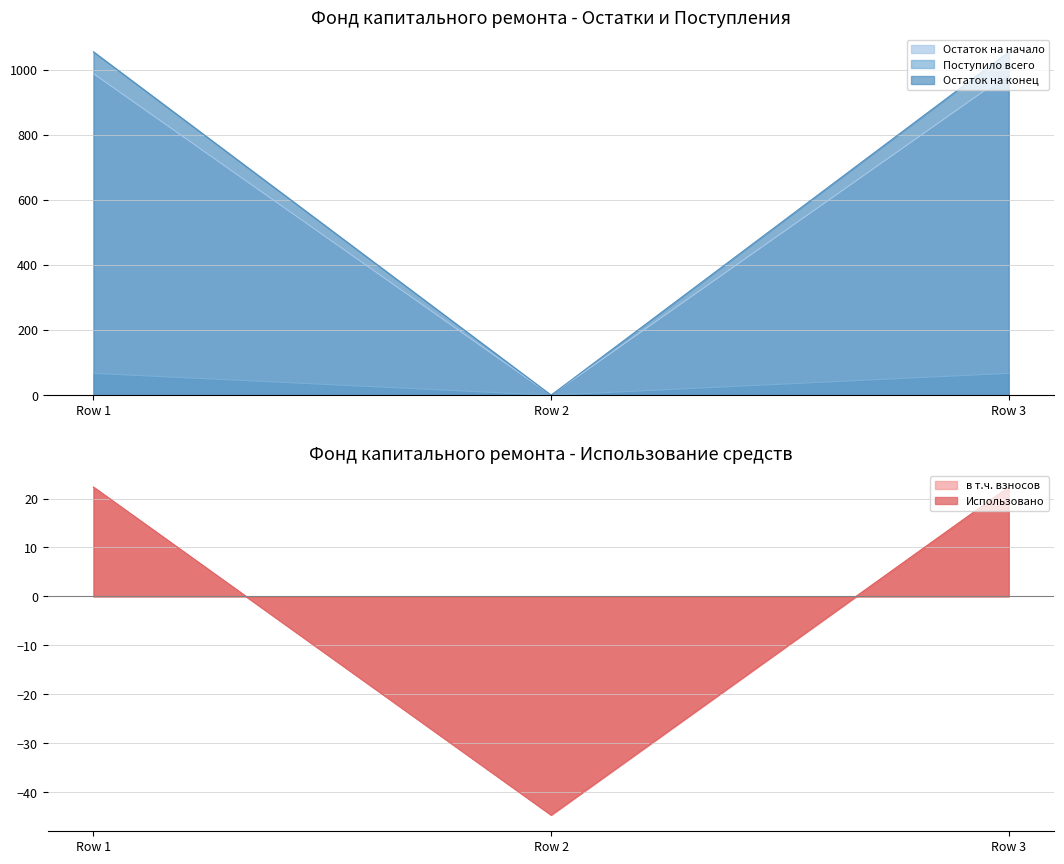

Is the value of Остаток на начало at Row 1 greater than the value of Остаток на конец at Row 3?

No